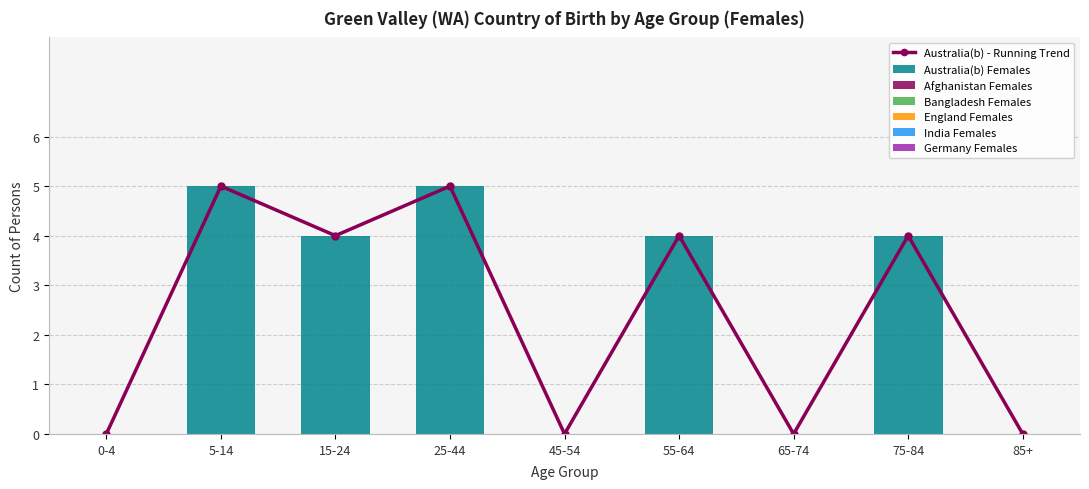

What is the difference between the highest and lowest values at 15-24?

4